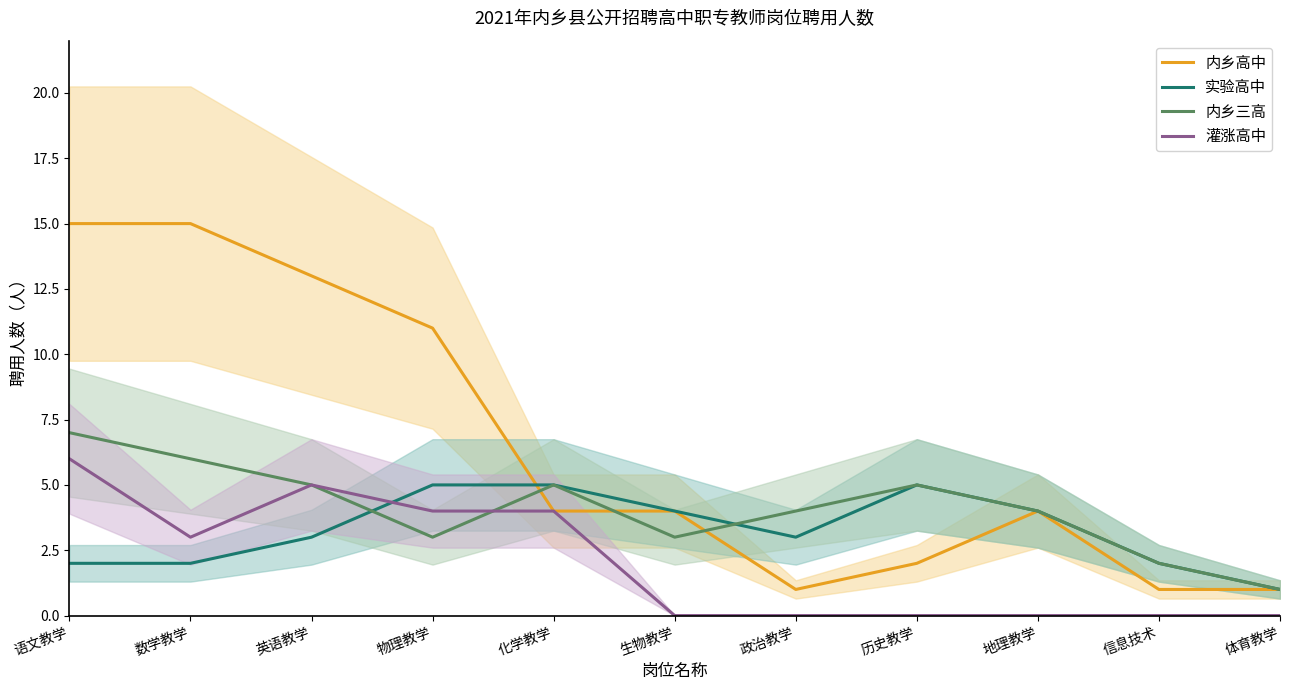

Does the chart have visible grid lines?

No